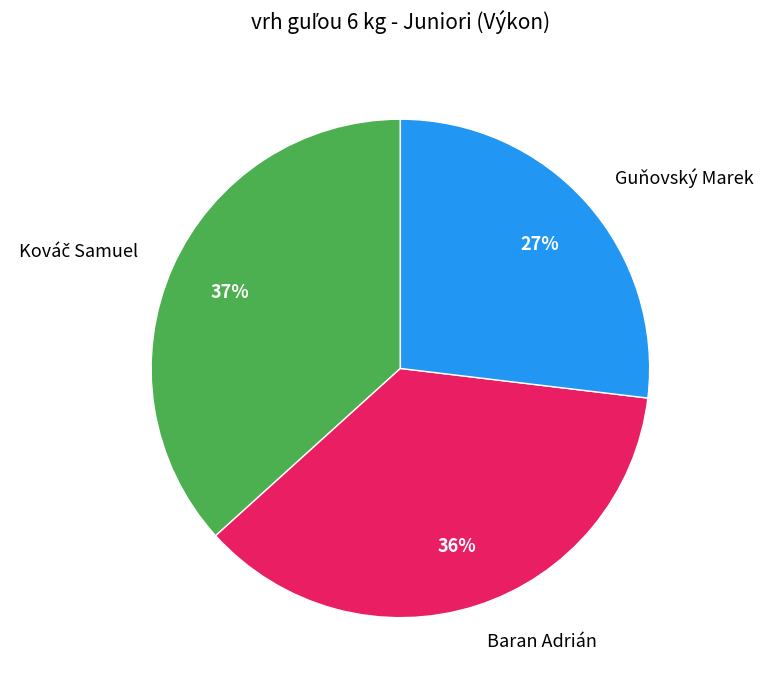

Between Guňovský Marek and Baran Adrián, which is larger?

Baran Adrián